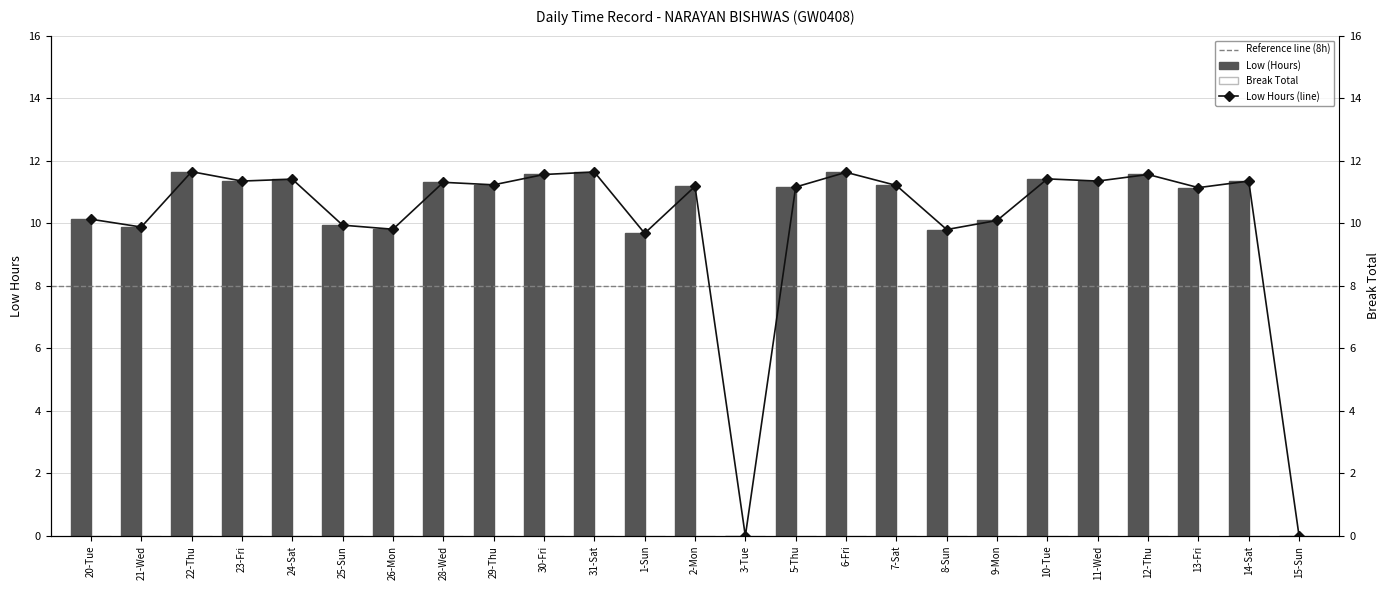

Is it true that the value at 7-Sat is 11.2?

True